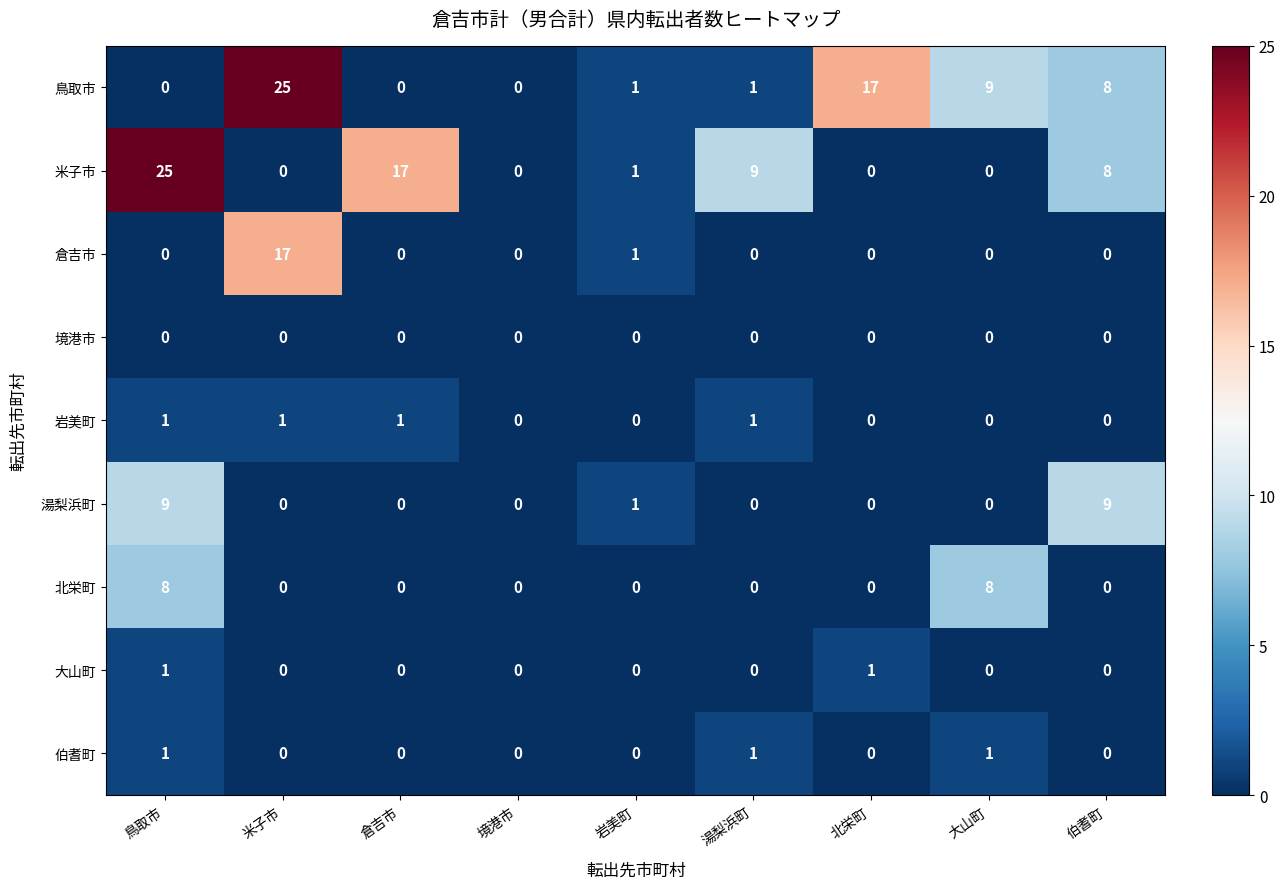

What is the total value across all series at 倉吉市?

18